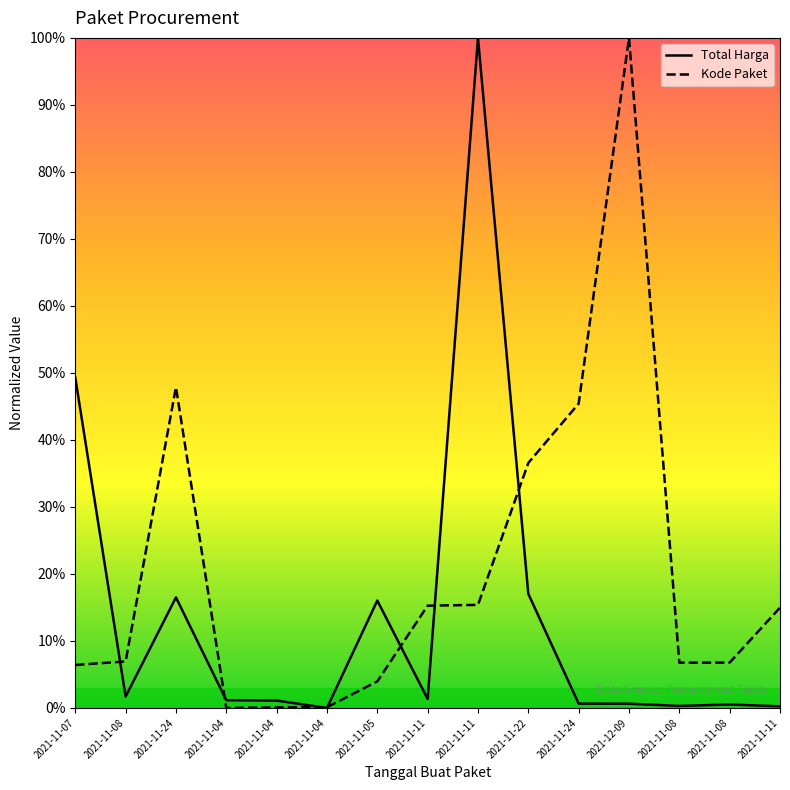

Reading left to right, transcribe all the data shown in this chart.

Total Harga: 0.5	0.0	0.2	0.0	0.0	0.0	0.2	0.0	1.0	0.2	0.0	0.0	0.0	0.0	0.0
Kode Paket: 0.1	0.1	0.5	0.0	0.0	0.0	0.0	0.2	0.2	0.4	0.5	1.0	0.1	0.1	0.1